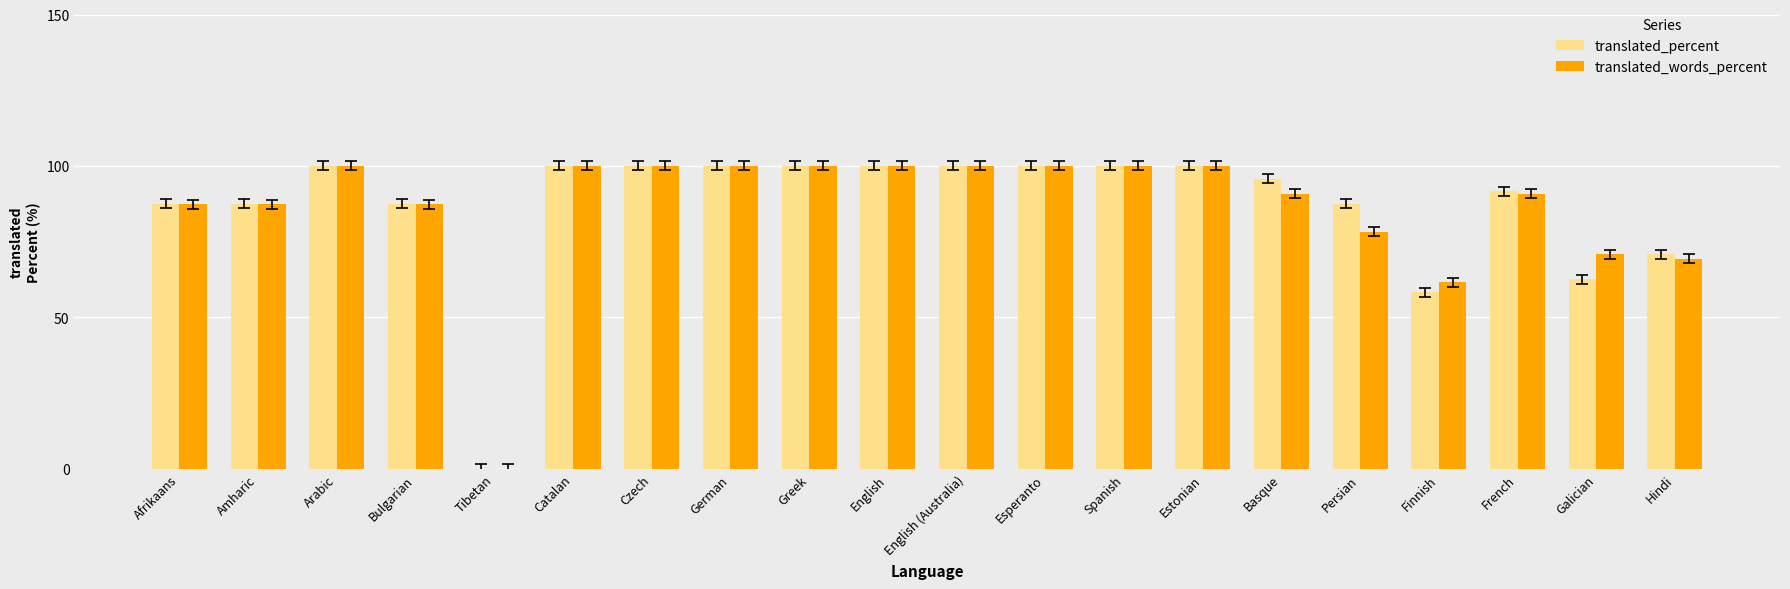

What are all the series names shown in the legend?

translated_percent, translated_words_percent